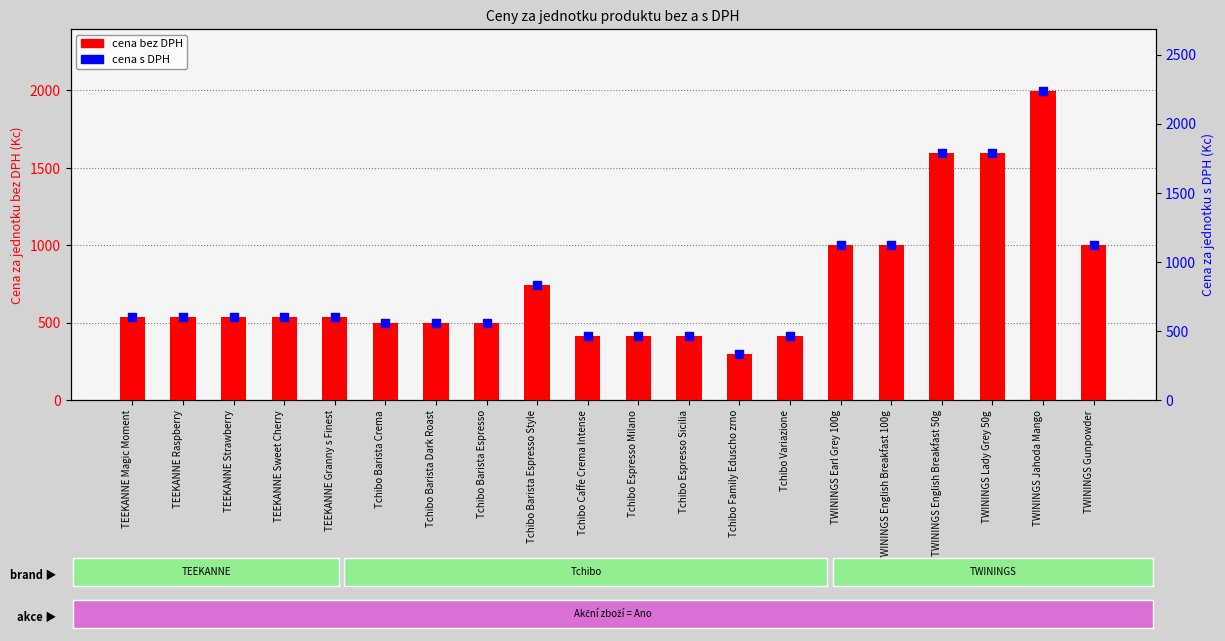

Which series has the largest Y range (max minus min)?

cena s DPH